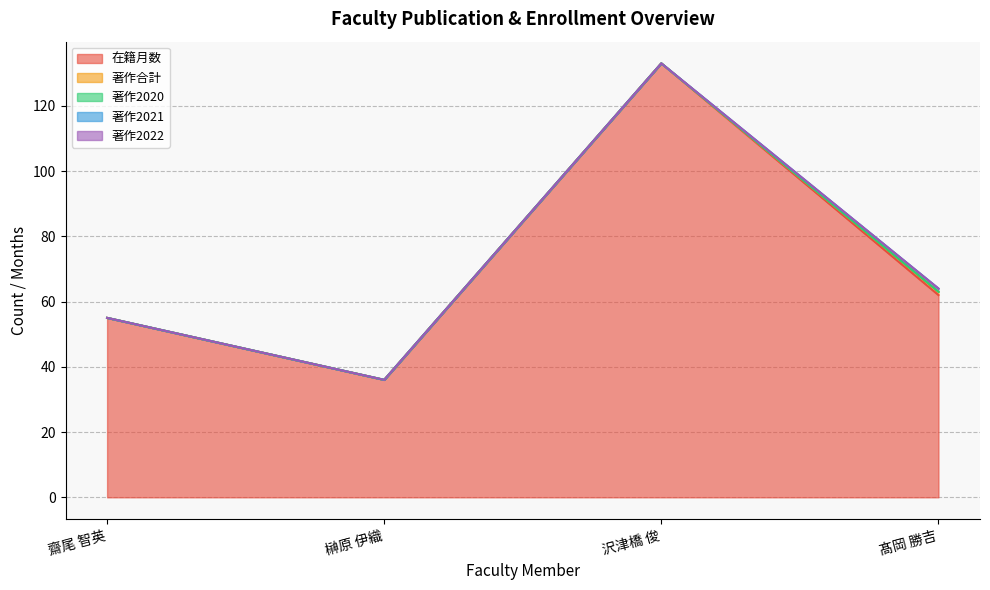

Where is the first local minimum for 在籍月数?

榊原 伊織